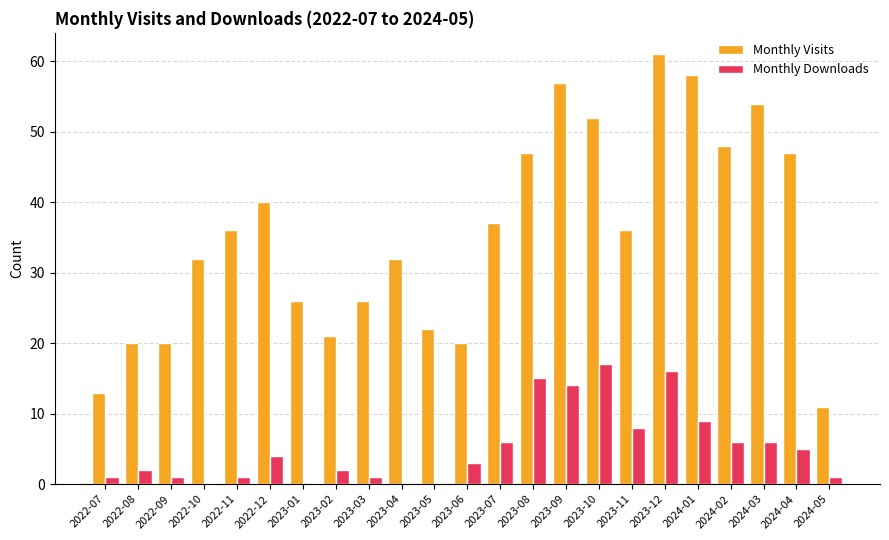

Are the bars horizontal?

No